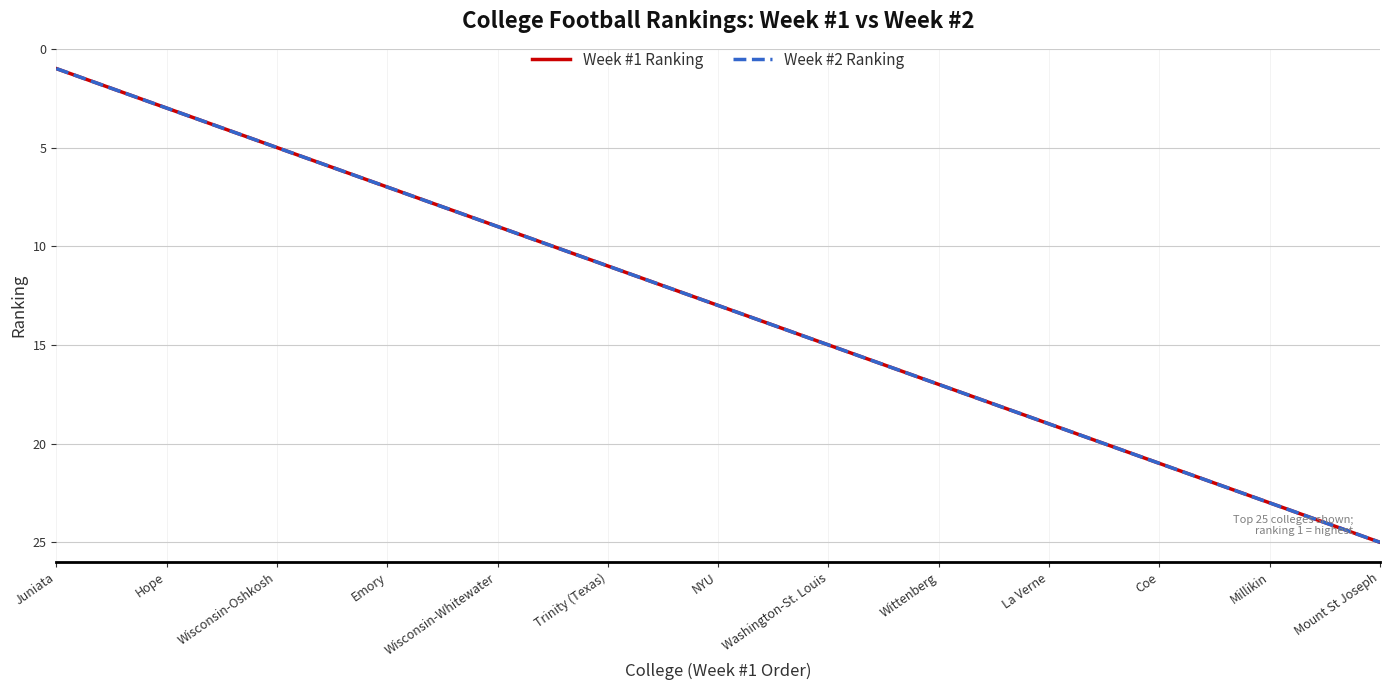

Is this an area chart (filled region under the line)?

No